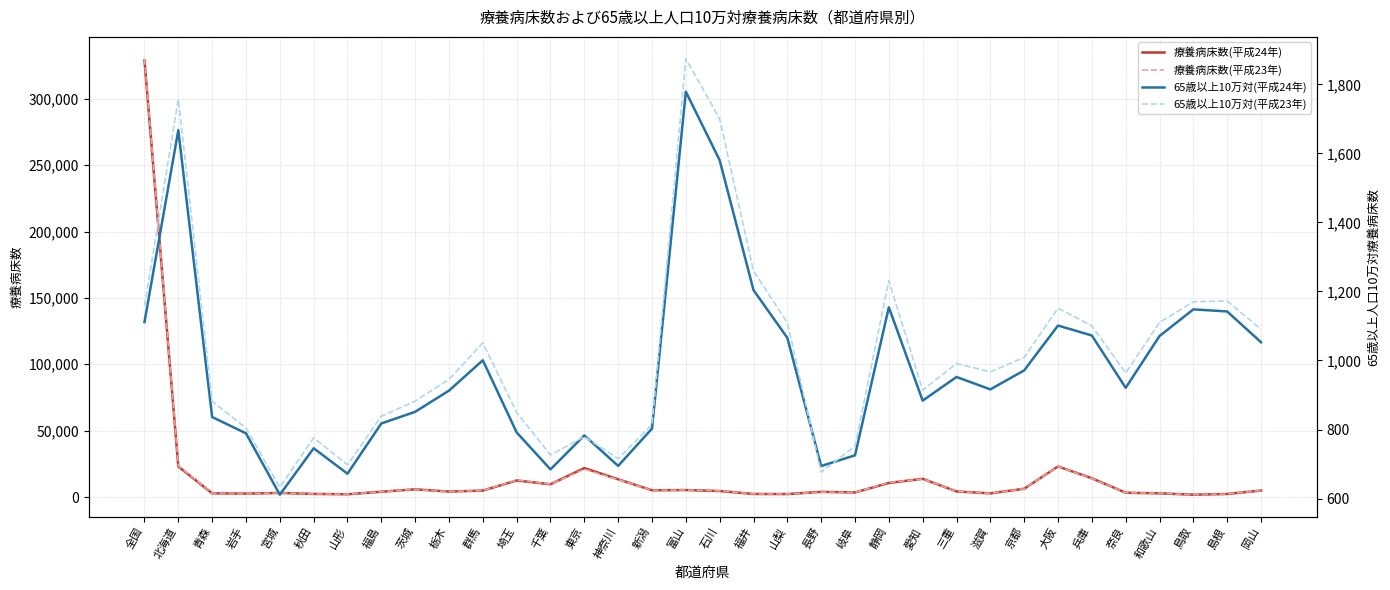

Which label corresponds to the largest value in the chart?

全国